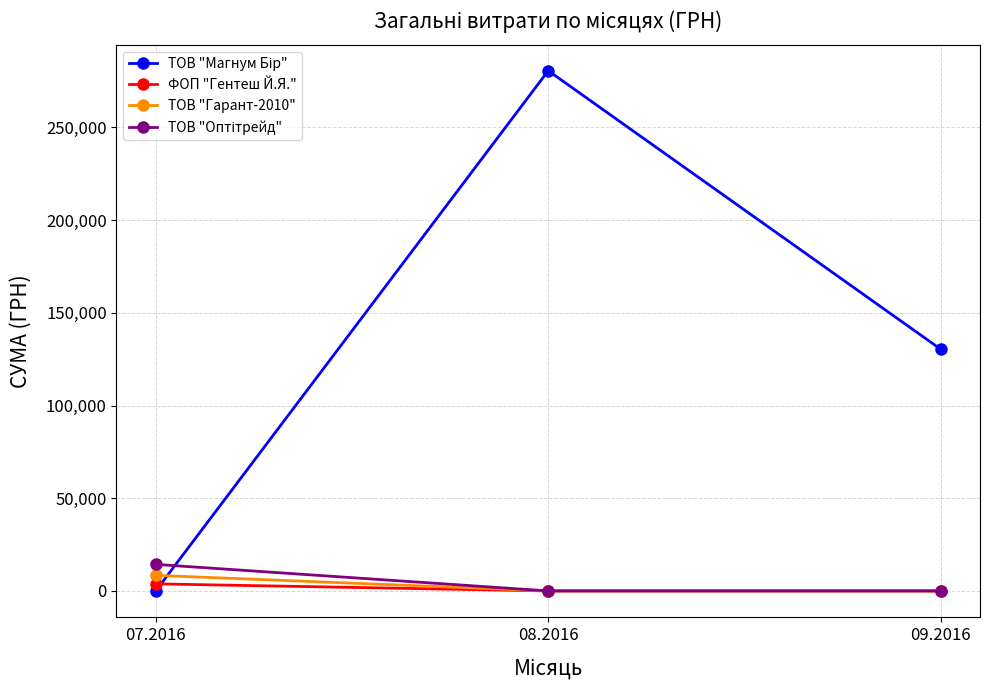

What is the spread (max minus min) of values at 08.2016?

280578.0